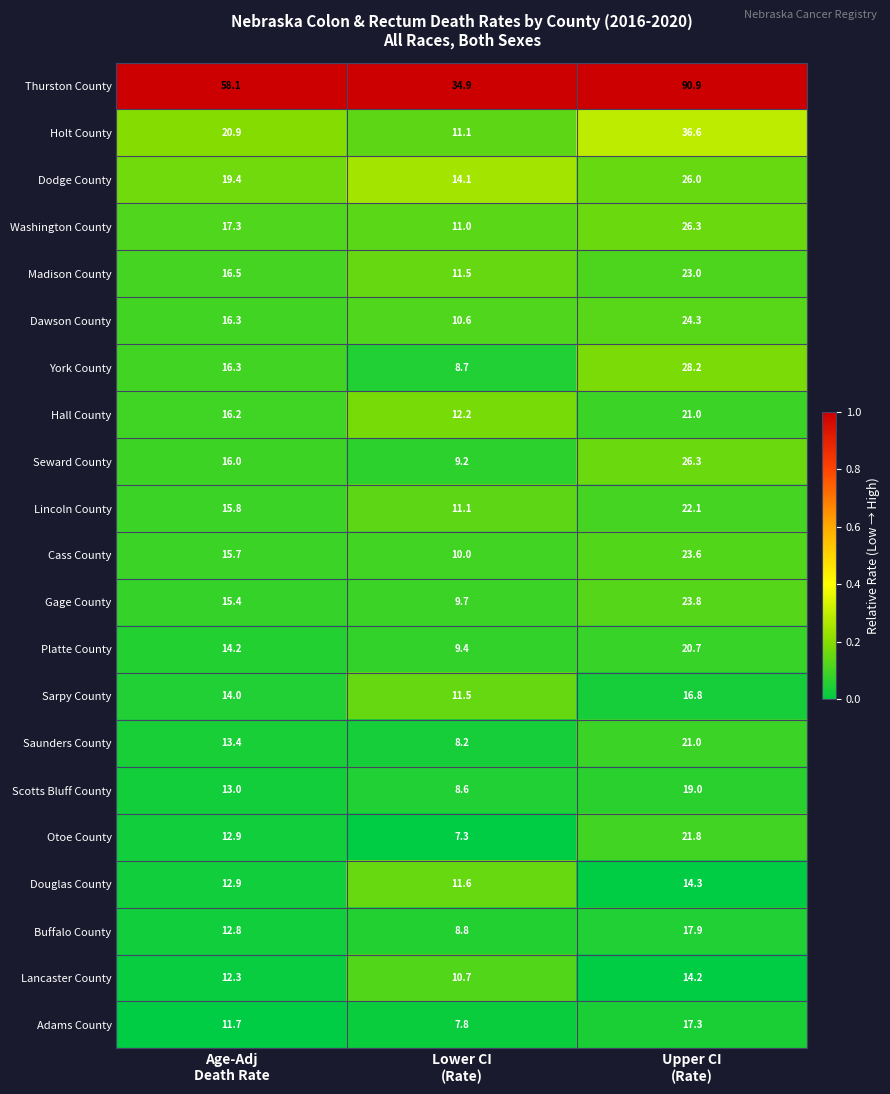

What is the maximum value shown in the chart?

90.9